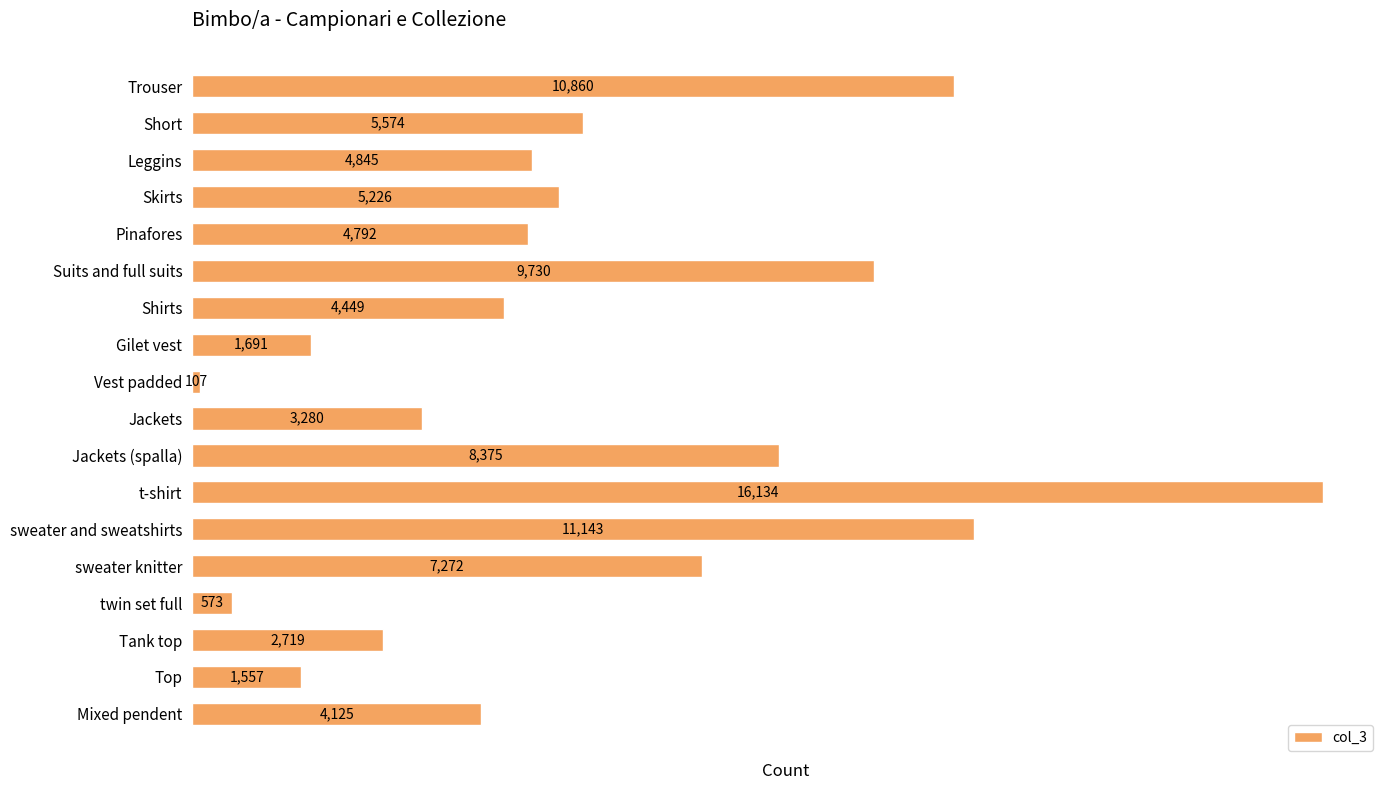

List the labels in order of value, largest first.

t-shirt, sweater and sweatshirts, Trouser, Suits and full suits, Jackets (spalla), sweater knitter, Short, Skirts, Leggins, Pinafores, Shirts, Mixed pendent, Jackets, Tank top, Gilet vest, Top, twin set full, Vest padded